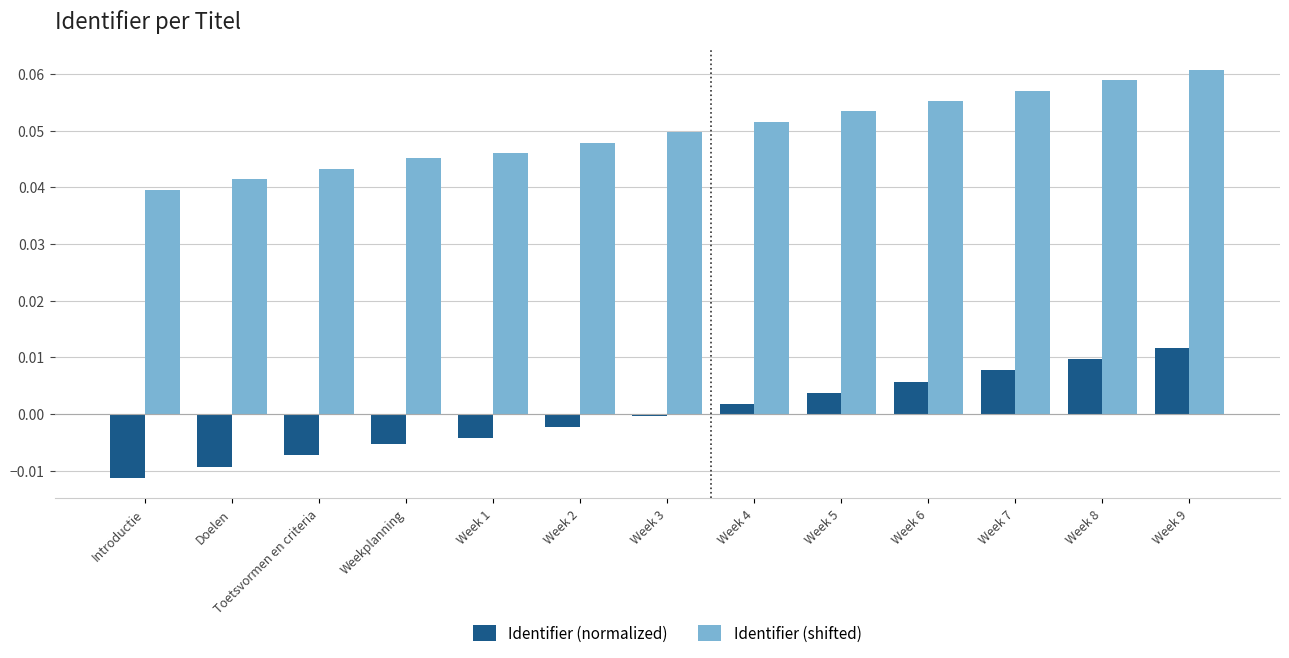

How many series are shown in this chart?

2